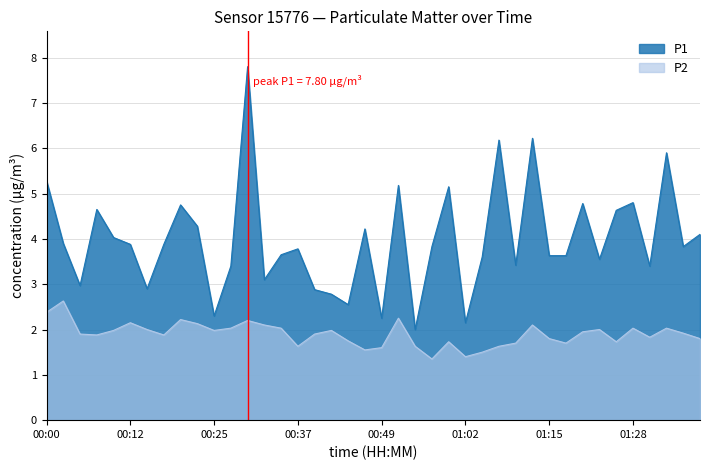

Reading left to right, what are all the values shown in this chart?

P1: 00:00=5.3	00:03=3.9	00:05=3.0	00:07=4.7	00:10=4.0	00:12=3.9	00:15=2.9	00:17=3.9	00:20=4.8	00:22=4.3	00:25=2.3	00:27=3.4	00:30=7.8	00:32=3.1	00:34=3.6	00:37=3.8	00:39=2.9	00:42=2.8	00:44=2.5	00:47=4.2	00:49=2.2	00:52=5.2	00:54=2.0	00:57=3.8	00:59=5.2	01:02=2.1	01:04=3.6	01:07=6.2	01:09=3.4	01:12=6.2	01:15=3.6	01:17=3.6	01:20=4.8	01:22=3.5	01:25=4.6	01:28=4.8	01:30=3.4	01:33=5.9	01:35=3.8	01:38=4.1
P2: 00:00=2.4	00:03=2.6	00:05=1.9	00:07=1.9	00:10=2.0	00:12=2.1	00:15=2.0	00:17=1.9	00:20=2.2	00:22=2.1	00:25=2.0	00:27=2.0	00:30=2.2	00:32=2.1	00:34=2.0	00:37=1.6	00:39=1.9	00:42=2.0	00:44=1.8	00:47=1.6	00:49=1.6	00:52=2.2	00:54=1.6	00:57=1.4	00:59=1.7	01:02=1.4	01:04=1.5	01:07=1.6	01:09=1.7	01:12=2.1	01:15=1.8	01:17=1.7	01:20=1.9	01:22=2.0	01:25=1.7	01:28=2.0	01:30=1.8	01:33=2.0	01:35=1.9	01:38=1.8